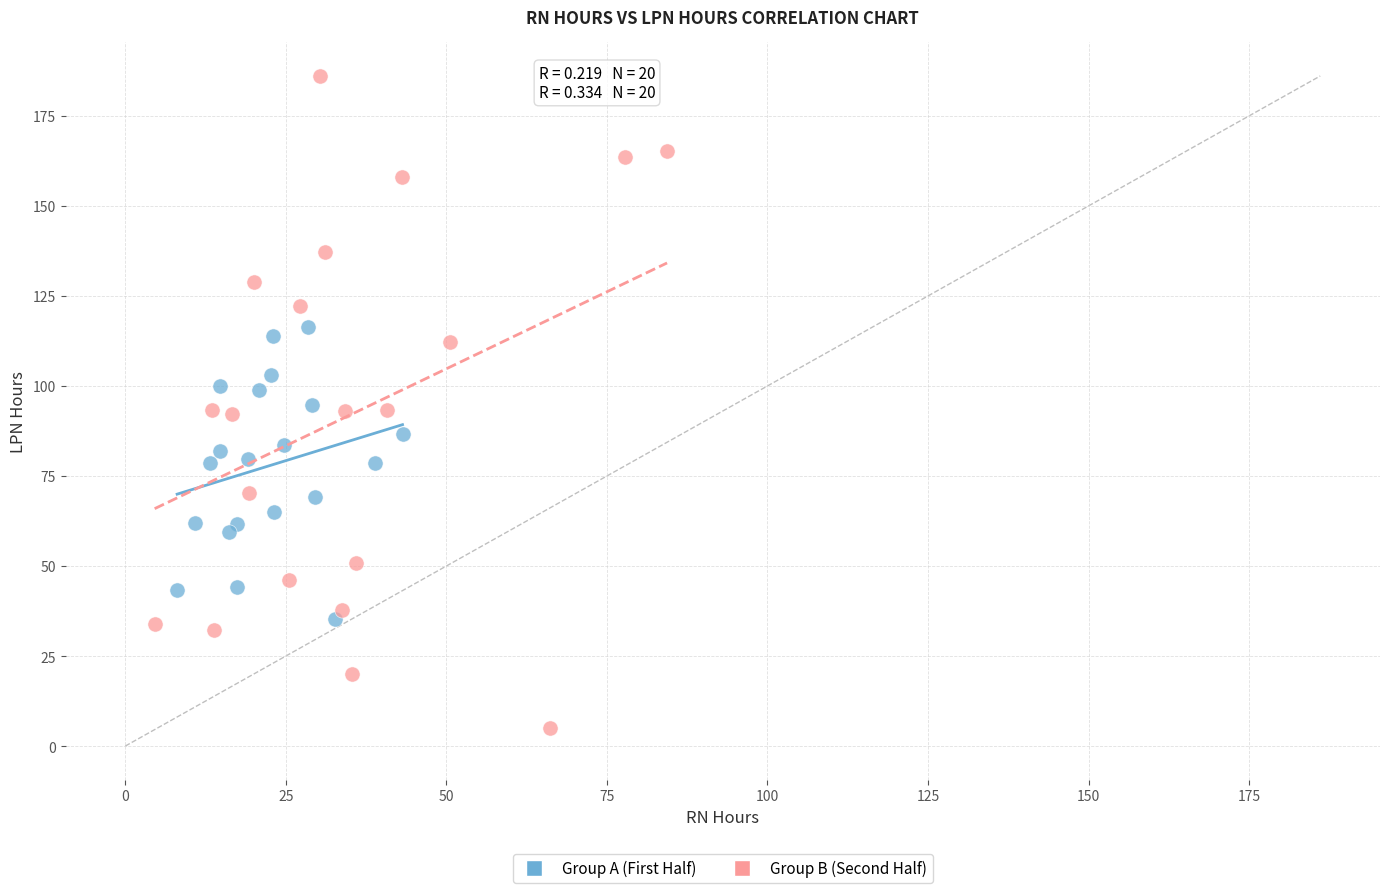

Which series reaches the minimum Y coordinate?

Group B (Second Half)